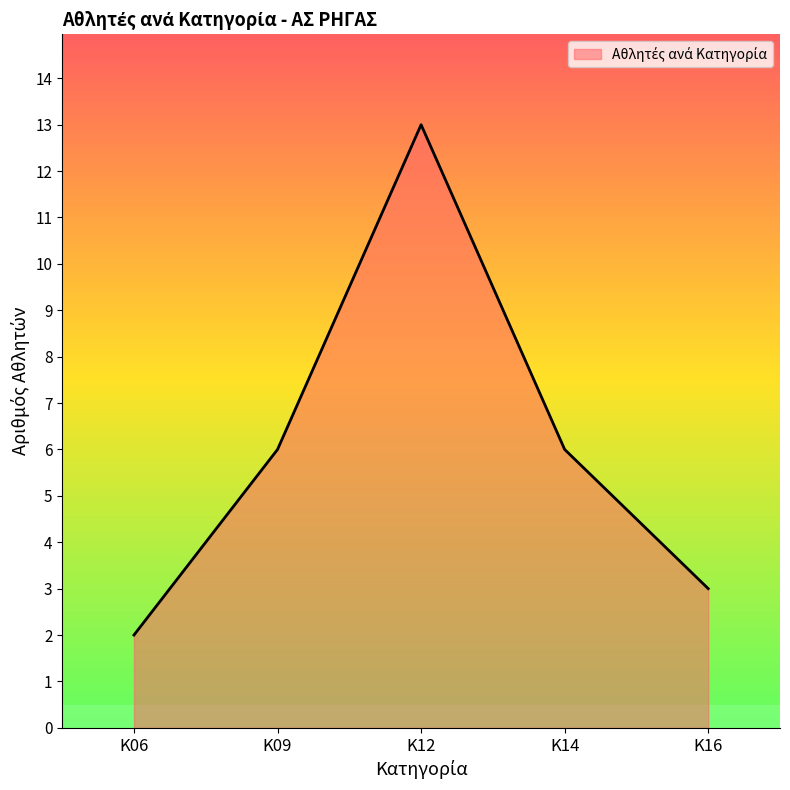

Reading left to right, what are all the values shown in this chart?

Κ06=2	Κ09=6	Κ12=13	Κ14=6	Κ16=3